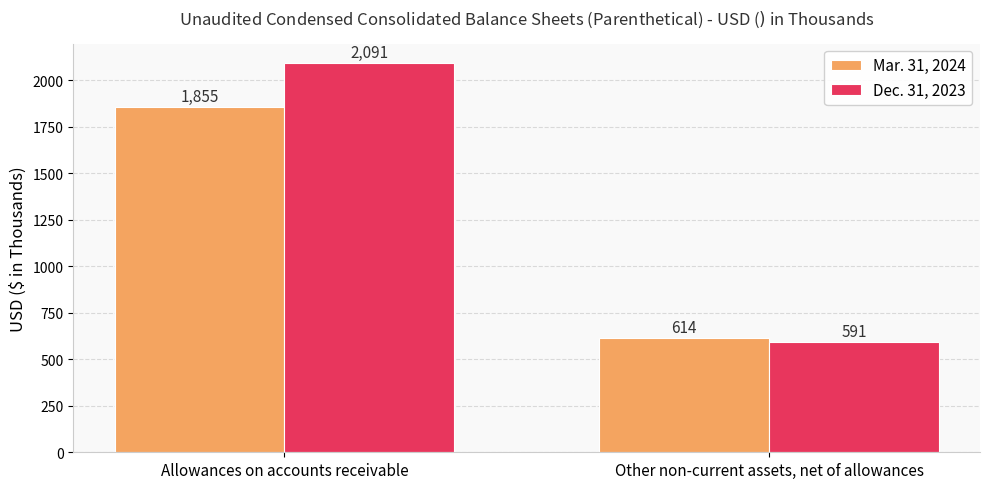

Which category has the highest value in the Mar. 31, 2024 series?

Allowances on accounts receivable